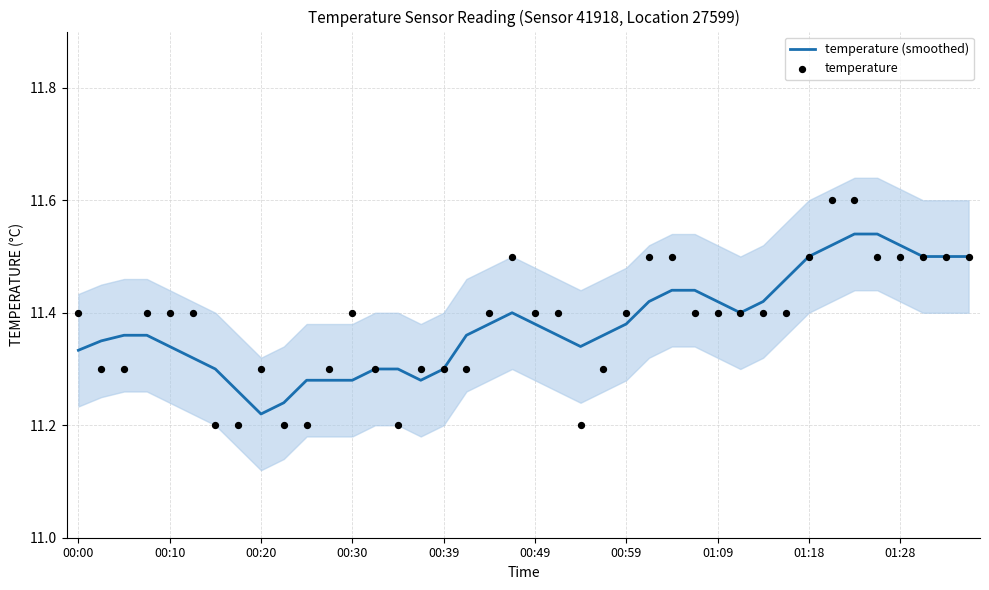

True or false: temperature (smoothed) has a value of 4.7 at 00:49.

False